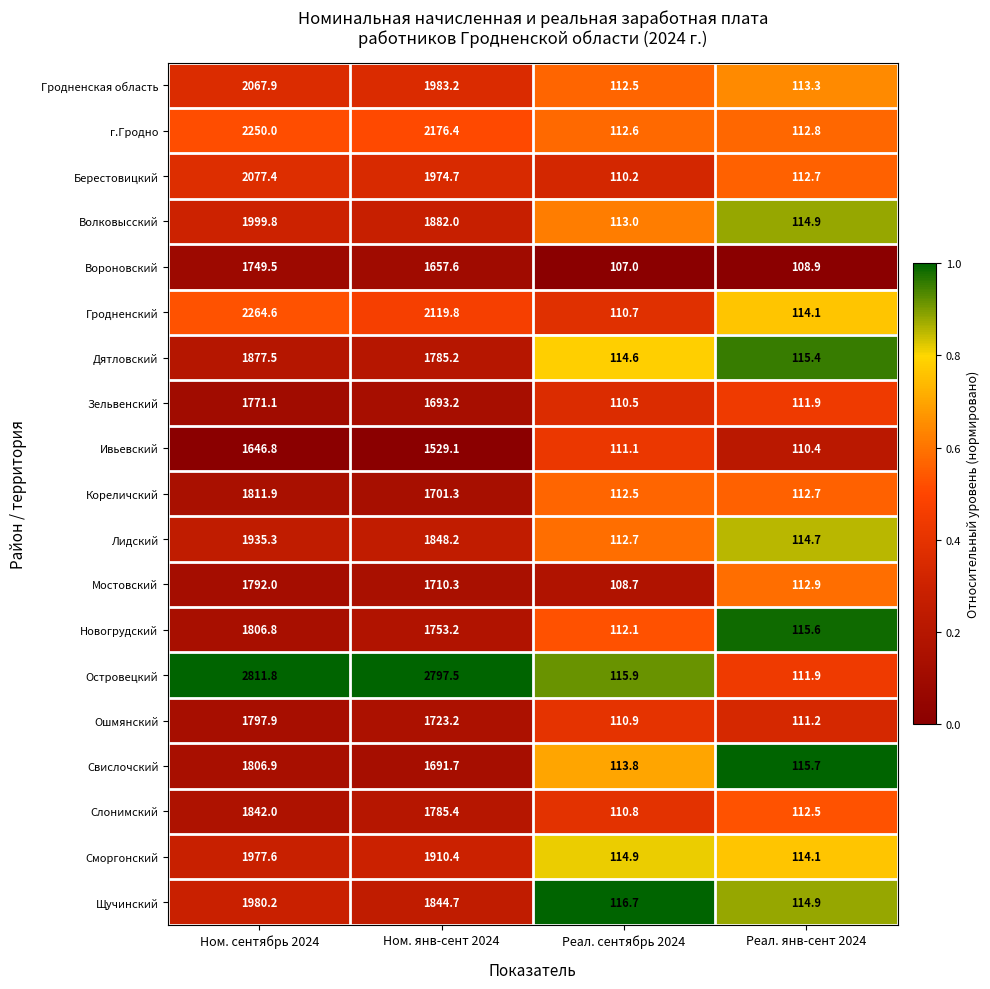

At which label does Волковысский reach its peak?

Ном. сентябрь 2024